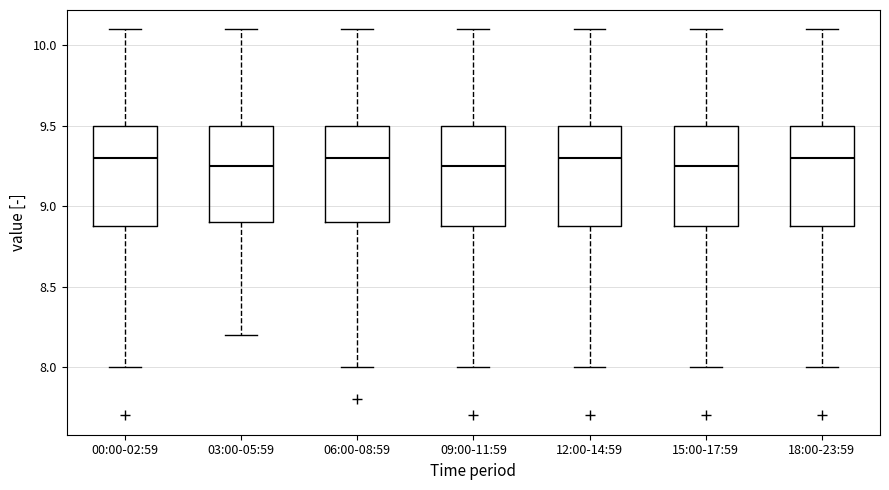

Reading left to right, read every box against the y-axis: the position of its median line, the range the box covers, and the ends of its whiskers. The values are not printed on the chart, so give them approximately, as read against the axis.

00:00-02:59: median 9.30, box 8.90 to 9.50, whiskers 8.00 to 10.10
03:00-05:59: median 9.25, box 8.90 to 9.50, whiskers 8.20 to 10.10
06:00-08:59: median 9.30, box 8.90 to 9.50, whiskers 8.00 to 10.10
09:00-11:59: median 9.25, box 8.90 to 9.50, whiskers 8.00 to 10.10
12:00-14:59: median 9.30, box 8.90 to 9.50, whiskers 8.00 to 10.10
15:00-17:59: median 9.25, box 8.90 to 9.50, whiskers 8.00 to 10.10
18:00-23:59: median 9.30, box 8.90 to 9.50, whiskers 8.00 to 10.10